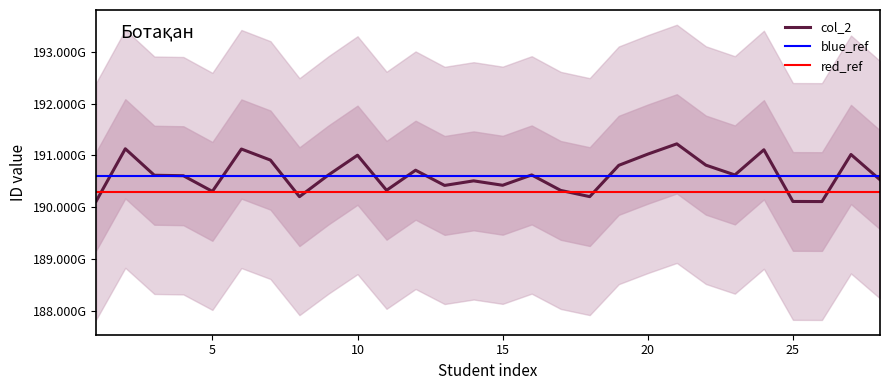

True or false: the data shows 190624604547 at 9.

True